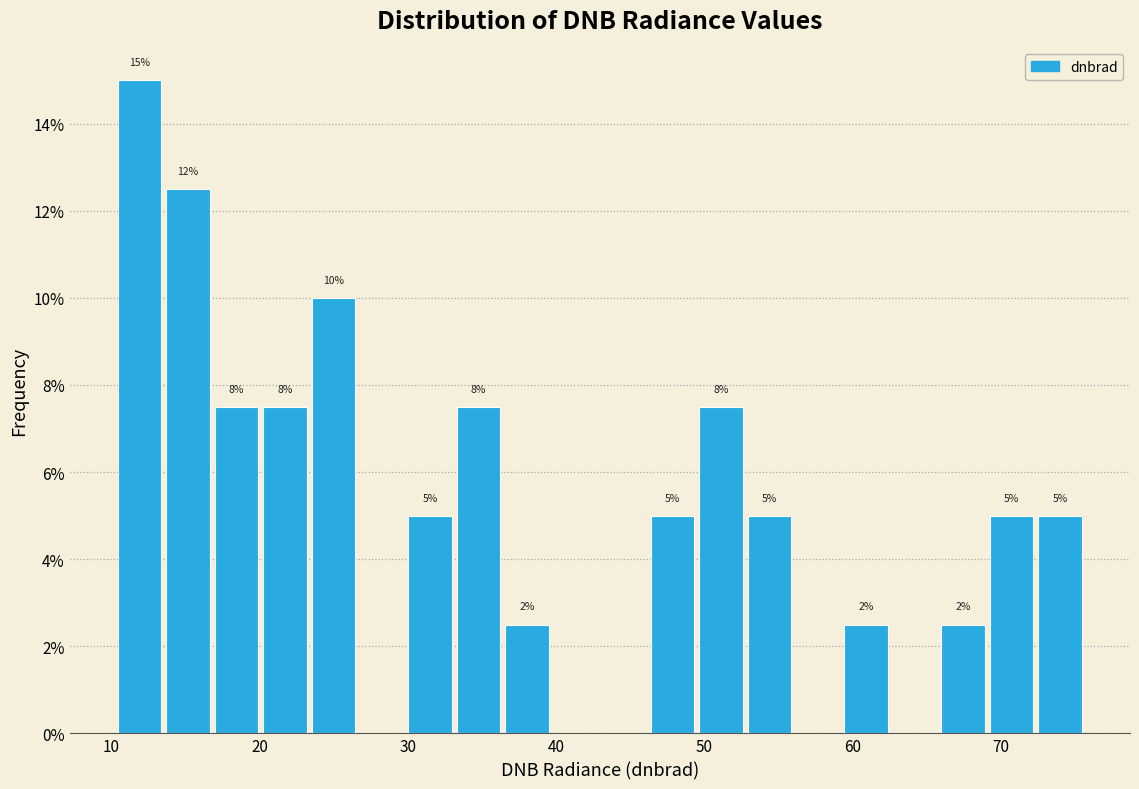

Around what value on the x-axis is the tallest bar? Give the approximate position of its centre, as read against the axis.

12